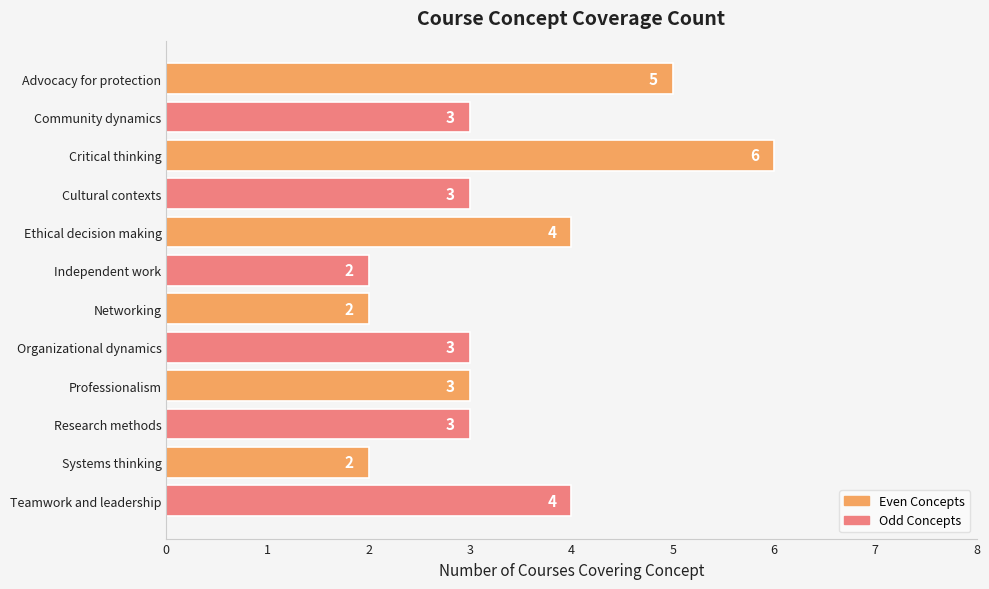

Is it true that the value at Independent work is 3?

False